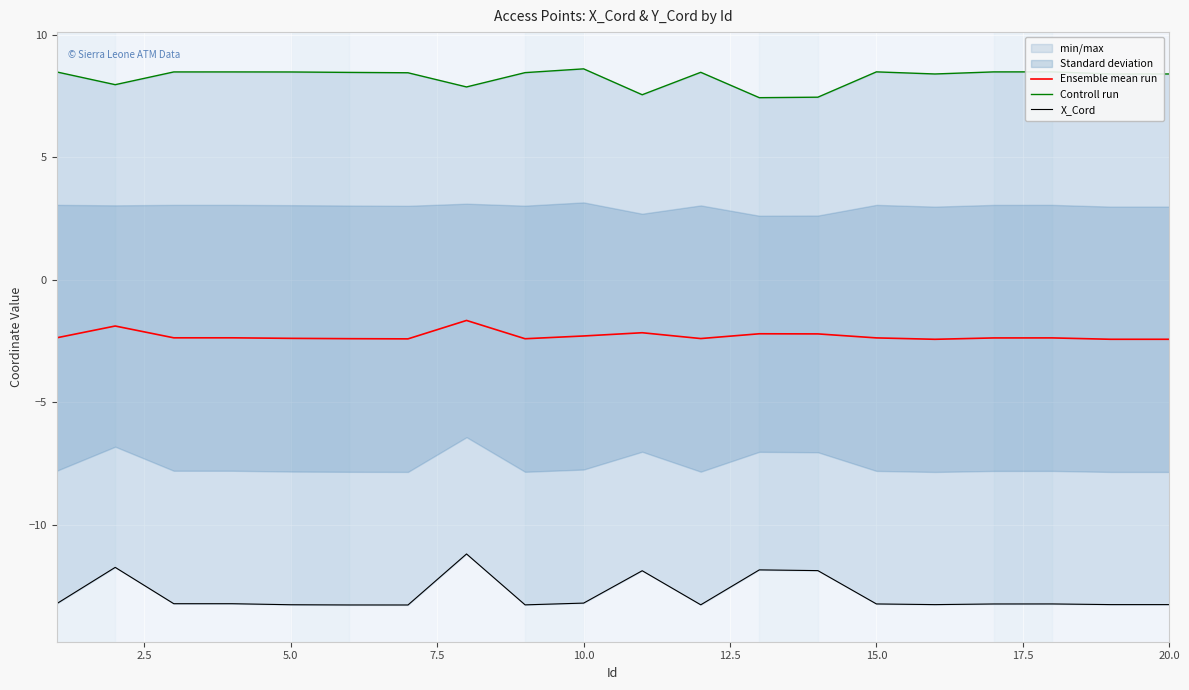

What is the highest value of the Ensemble mean run series?

-1.7